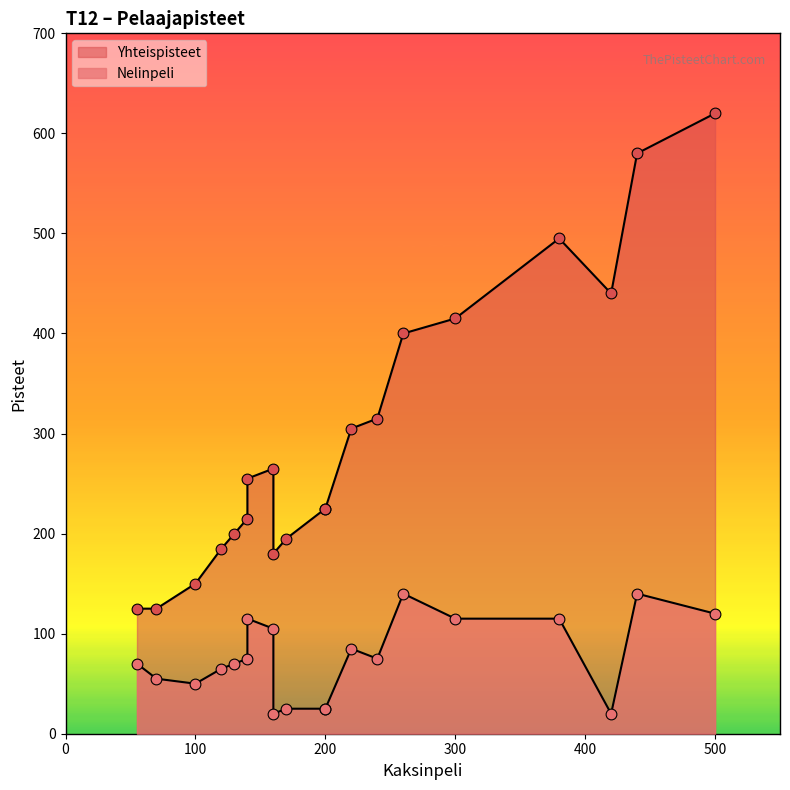

Which series reaches the maximum Y coordinate?

Yhteispisteet